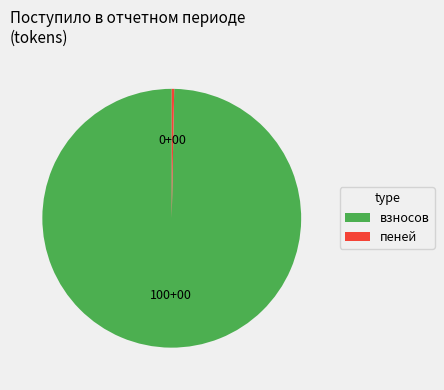

Count the number of slices in the pie.

2